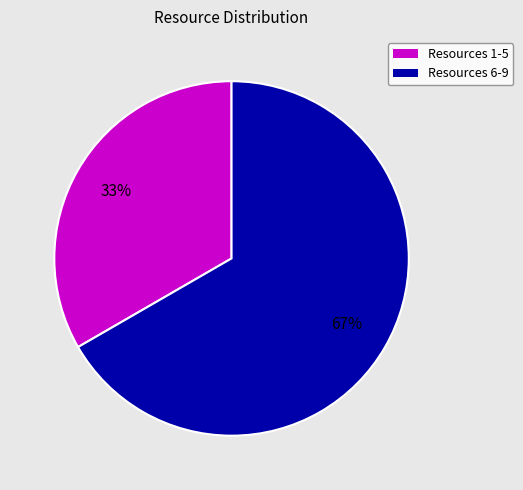

Count the number of slices in the pie.

2